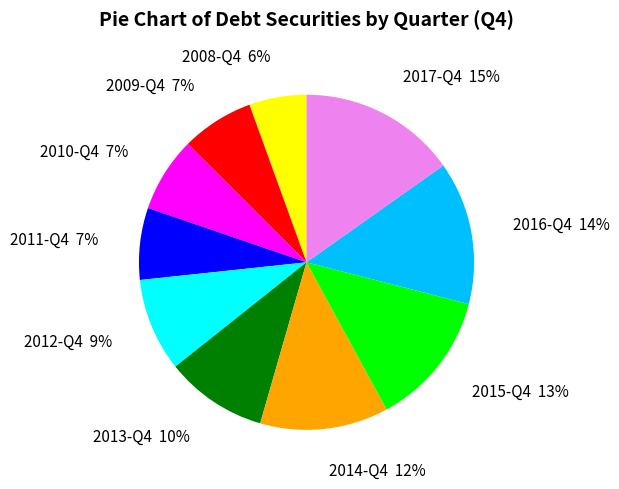

Combined, do 2008-Q4 and 2015-Q4 account for over 50%?

No